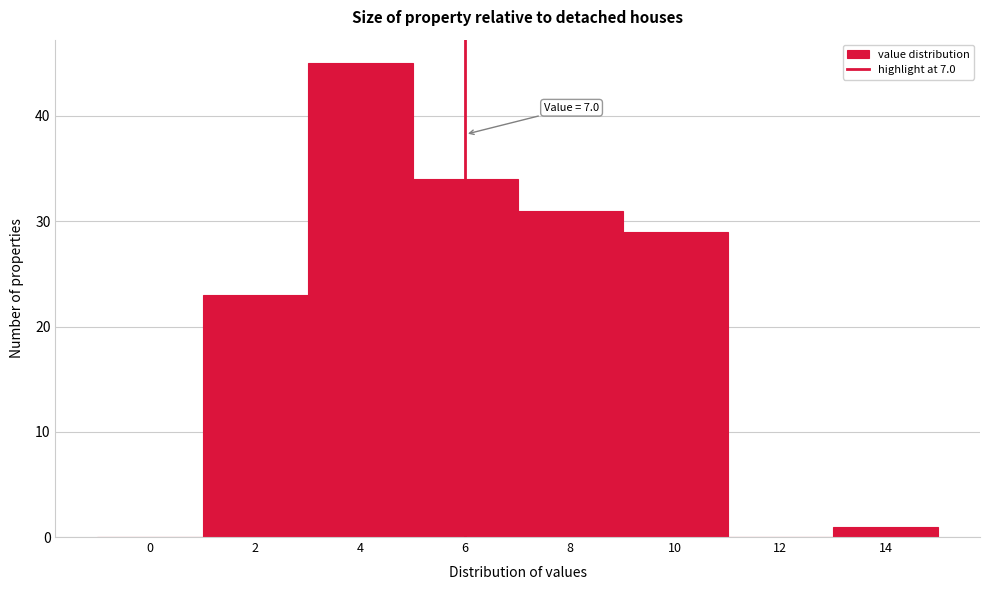

Reading left to right, what are all the values shown in this chart?

0=0	2=23	4=45	6=34	8=31	10=29	12=0	14=1